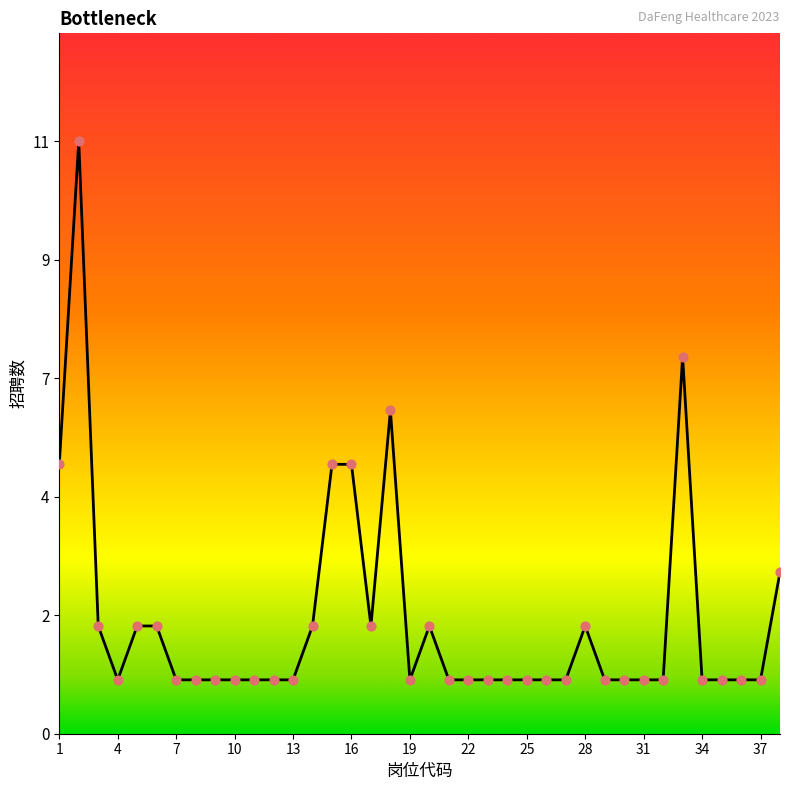

What is the ratio of the value at 24 to the value at 37?

1.0